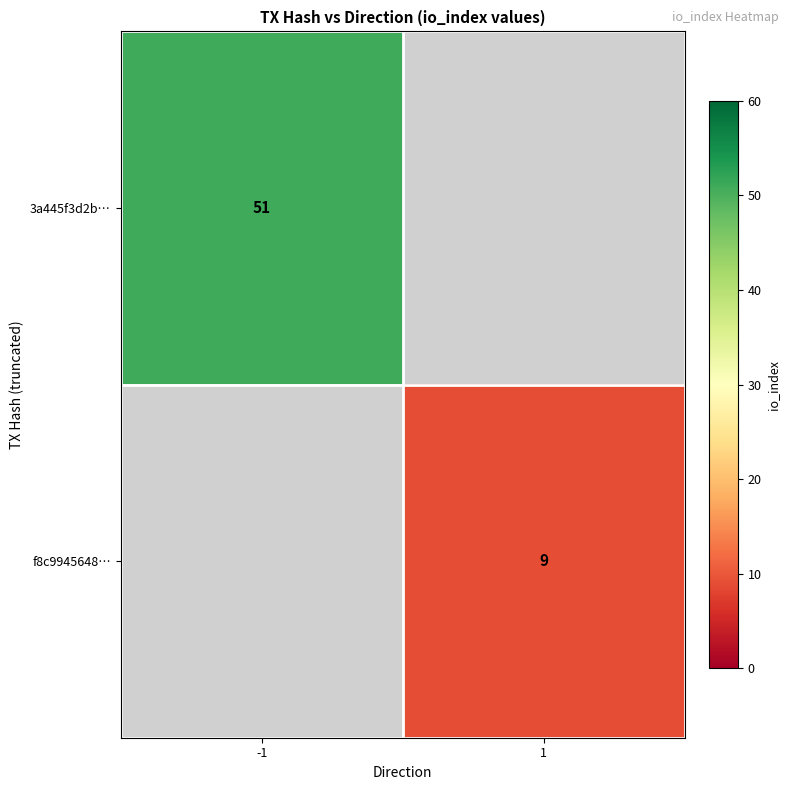

What is the minimum value shown in the chart?

9.0